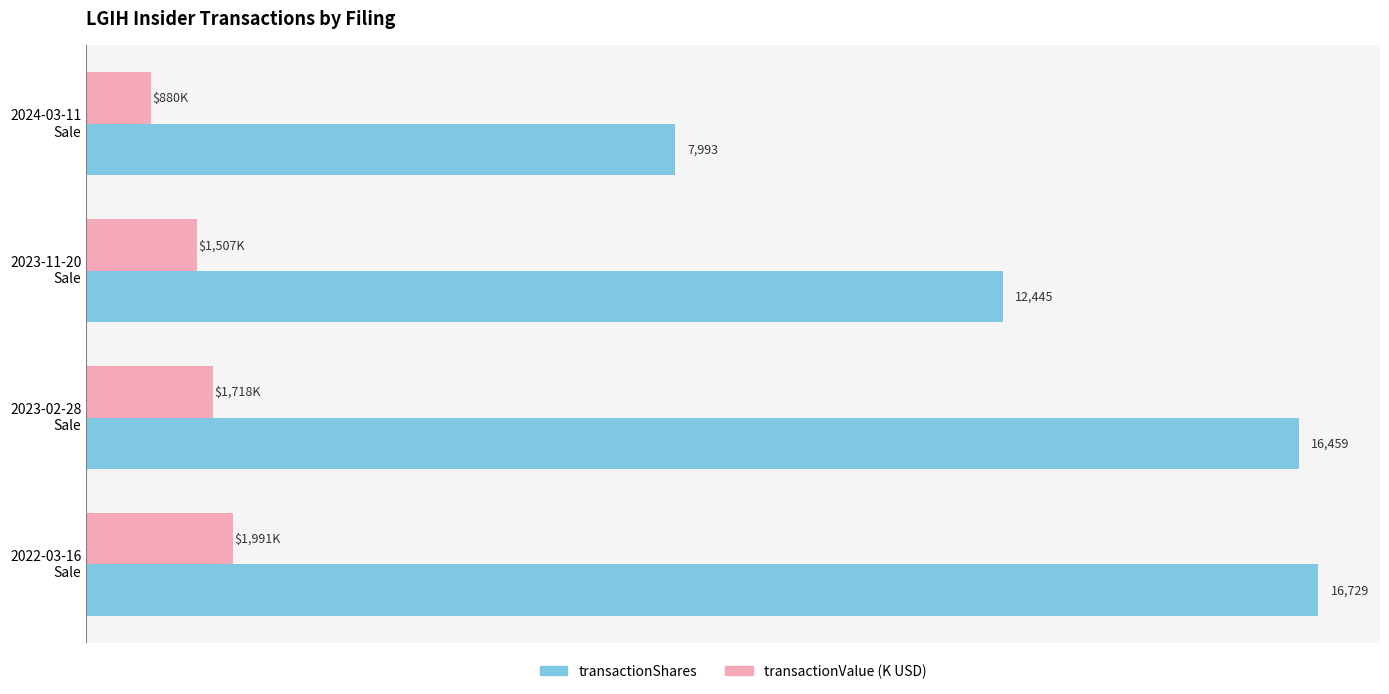

Which series has the largest range (max minus min)?

transactionShares